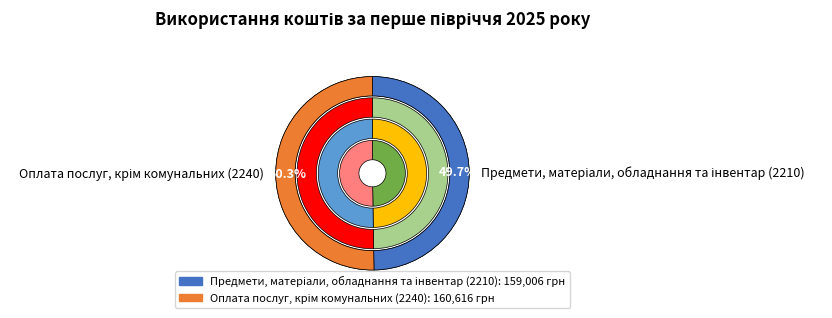

Rank the categories by value from highest to lowest.

Оплата послуг, крім комунальних (2240), Предмети, матеріали, обладнання та інвентар (2210)